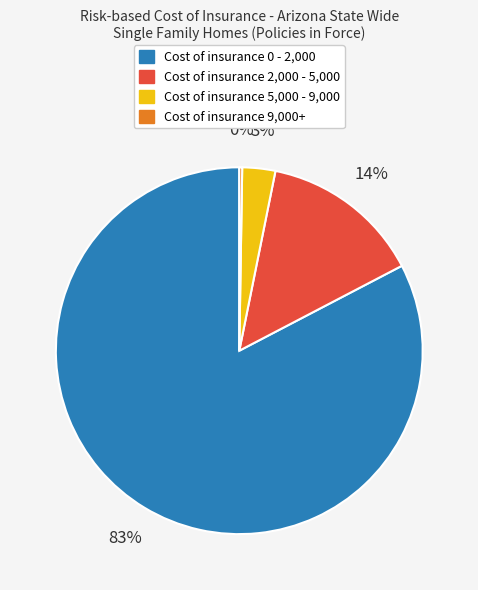

Is there any slice that represents more than half of the pie?

Yes